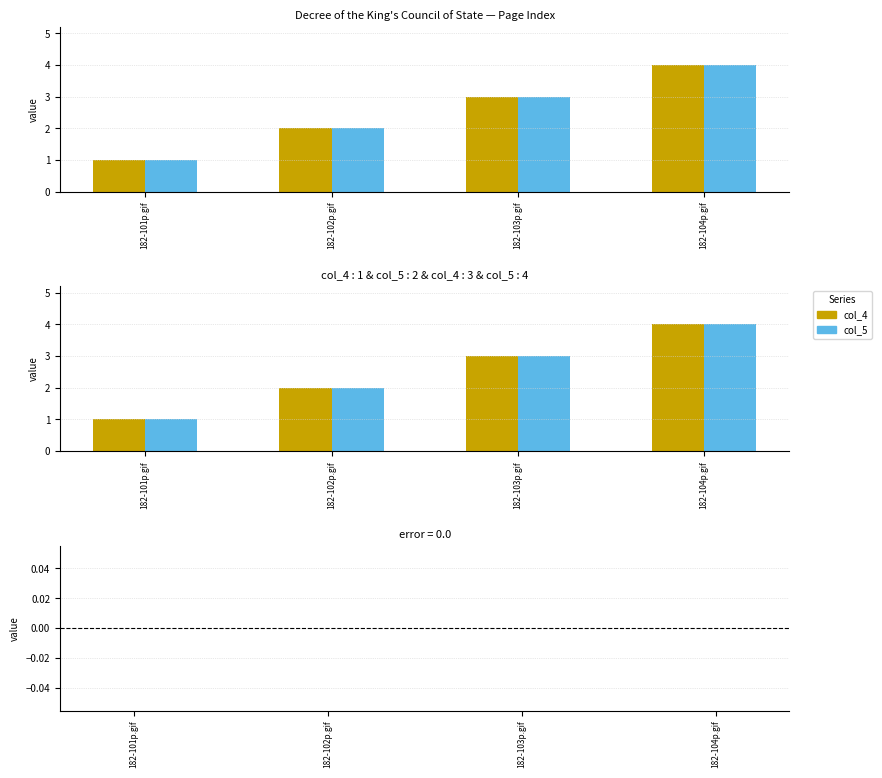

What is the label of the 2nd bar from the left?

182-102p.gif